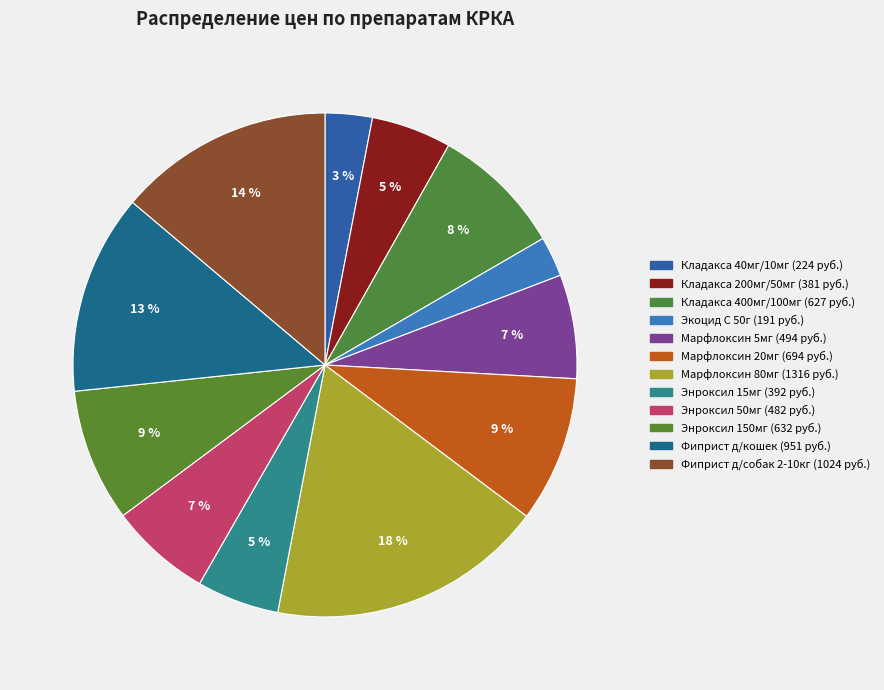

Does Кладакса 400мг/100мг represent more than half of the total?

No